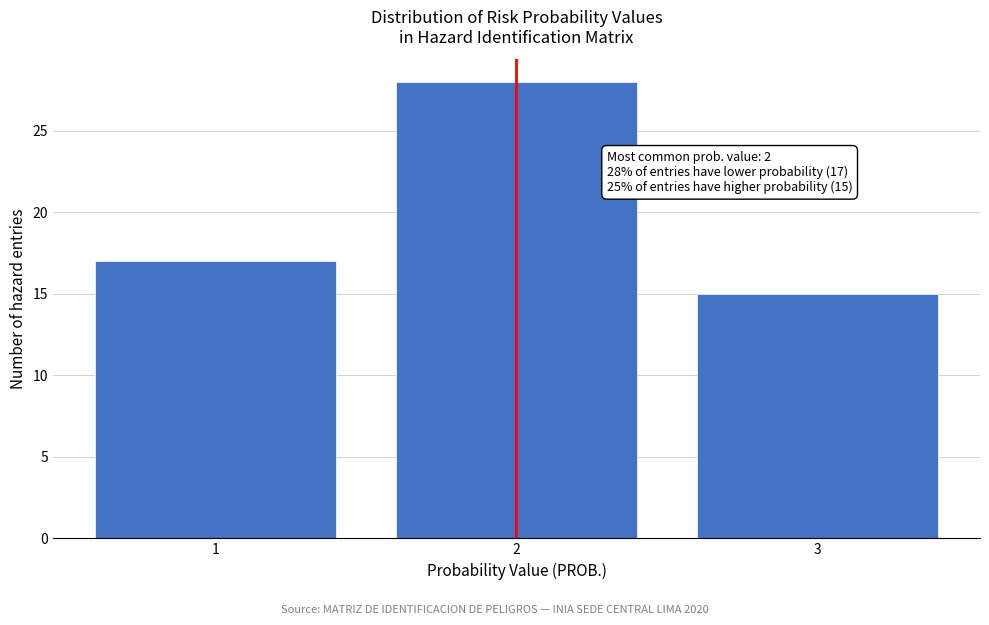

Reading left to right, list all the values displayed in this chart.

17	28	15